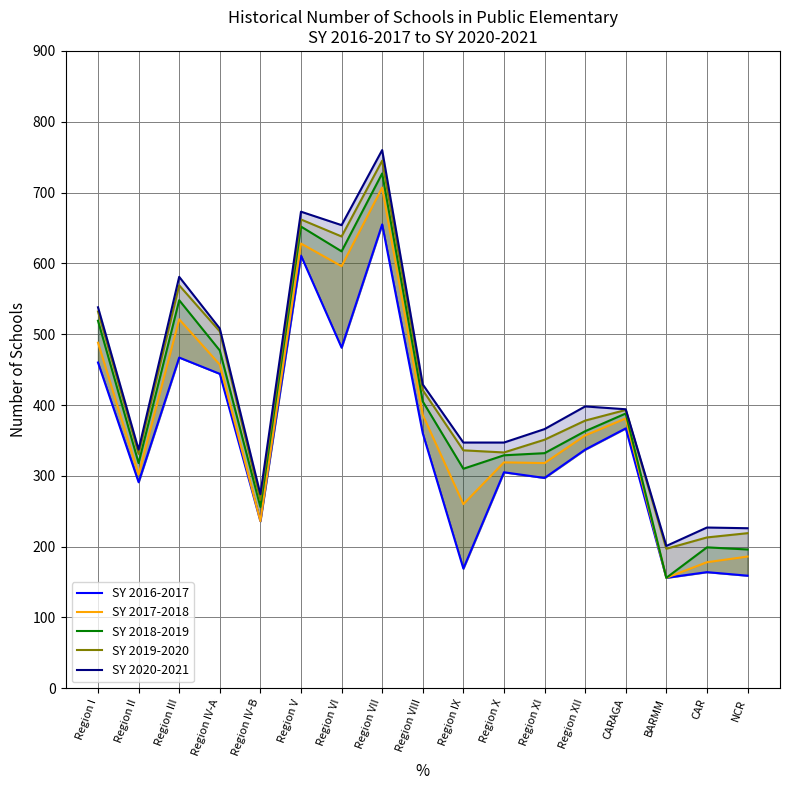

How many data points in SY 2019-2020 are above 378?

8